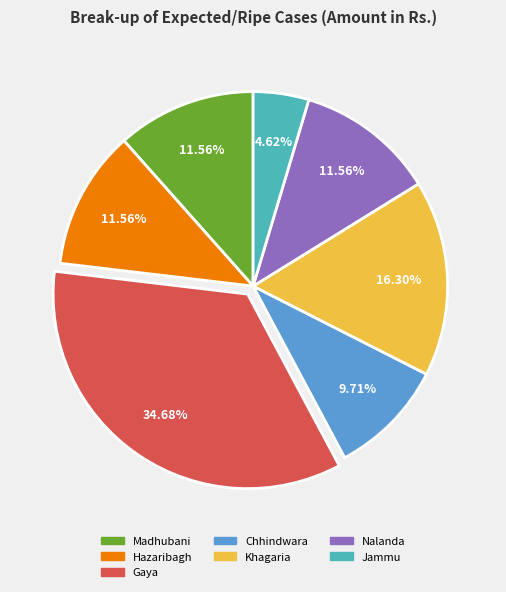

To the nearest percent, what percentage of the pie is Hazaribagh?

12%